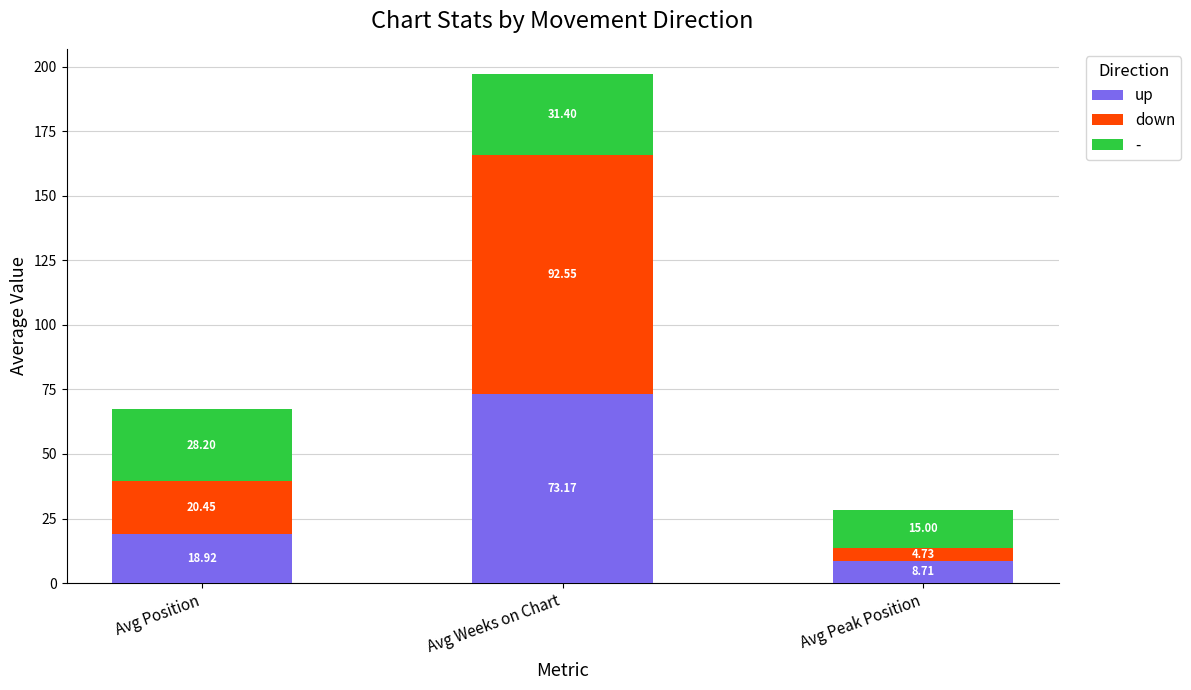

At which category is the sum across all series the highest?

Avg Weeks on Chart